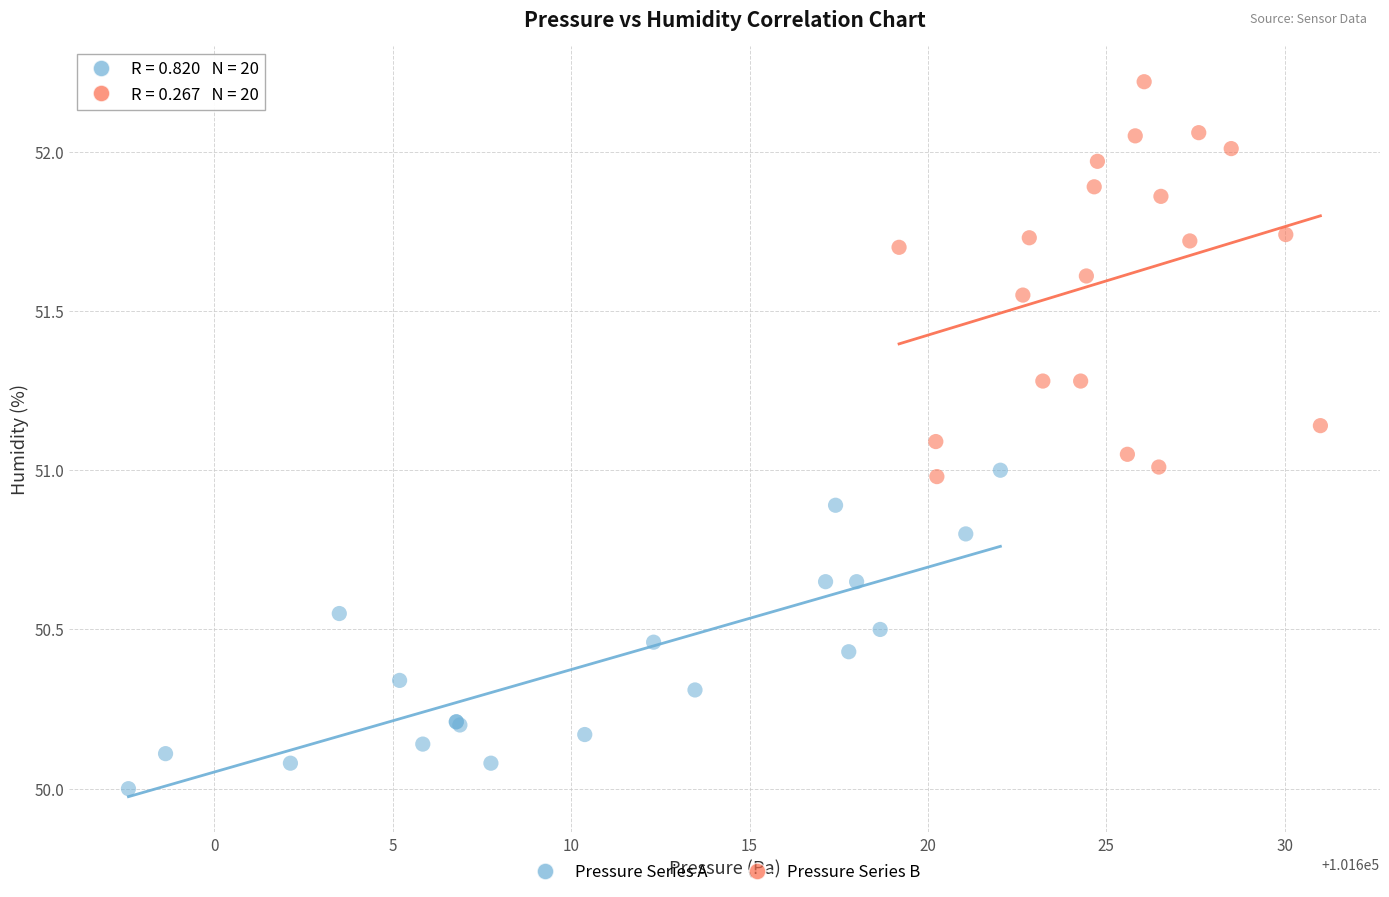

Which series has the widest spread of Y values?

Pressure Series B